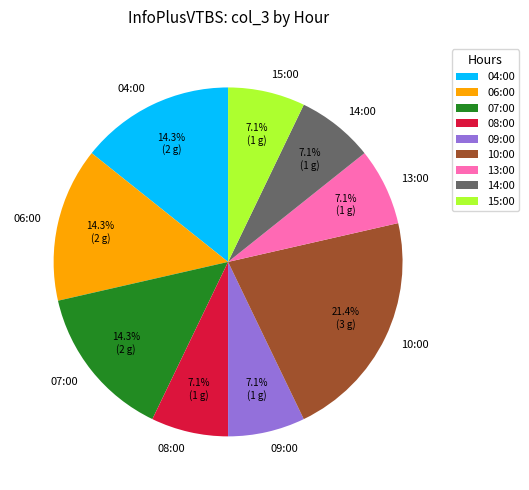

What is the ratio of the value at 04:00 to the value at 14:00?

2.0